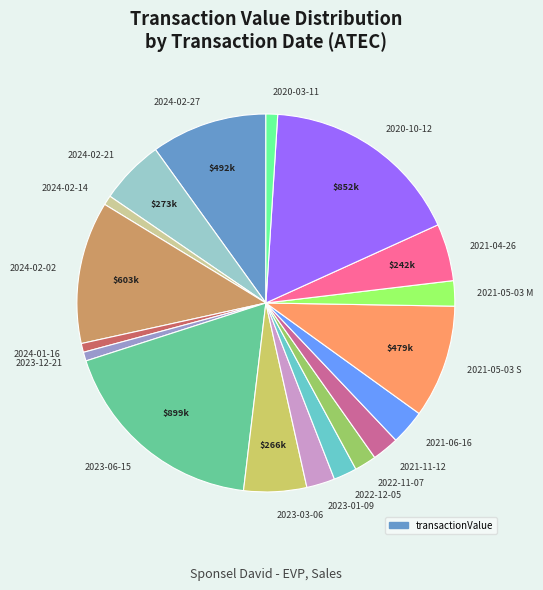

How many slices are in this pie chart?

18